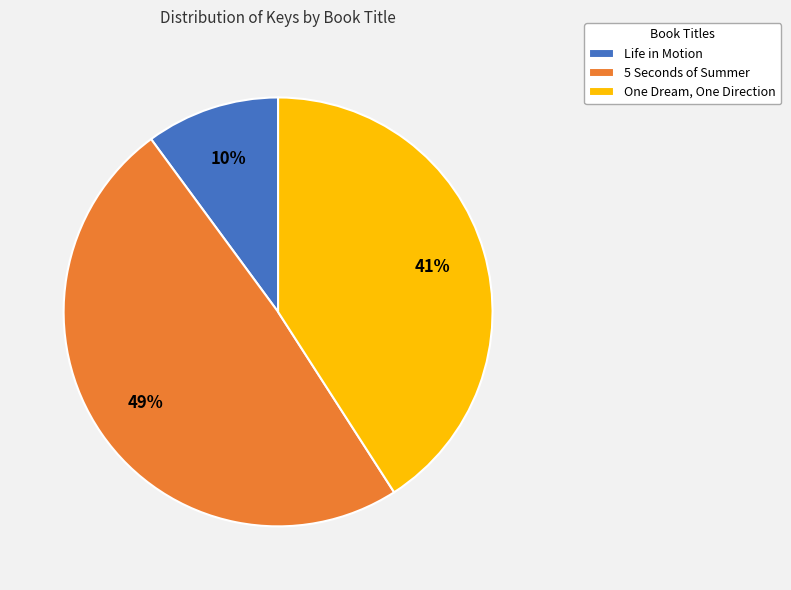

Which has a higher value, Life in Motion or One Dream, One Direction?

One Dream, One Direction